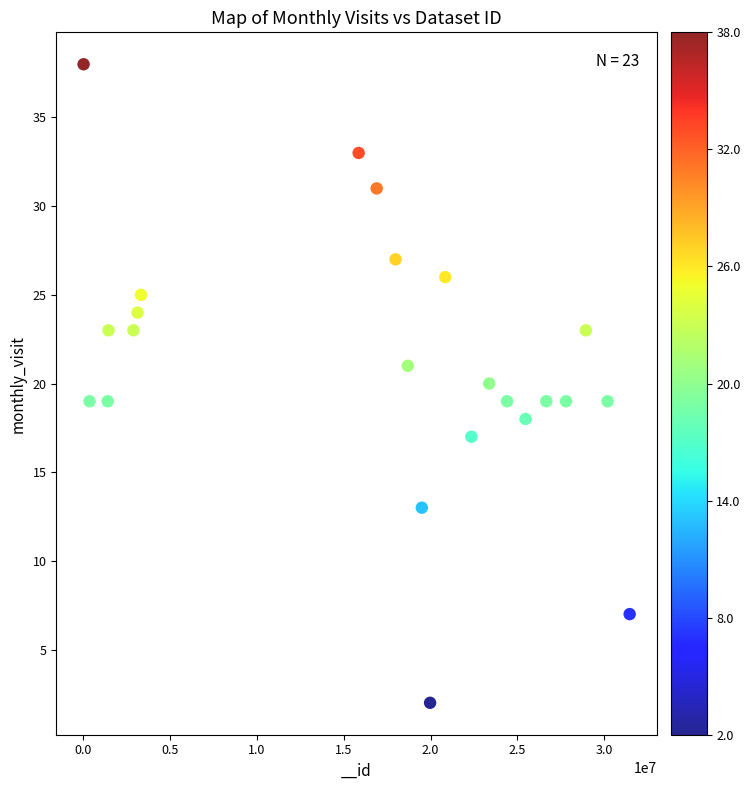

What is the range of Y values (max minus min)?

36